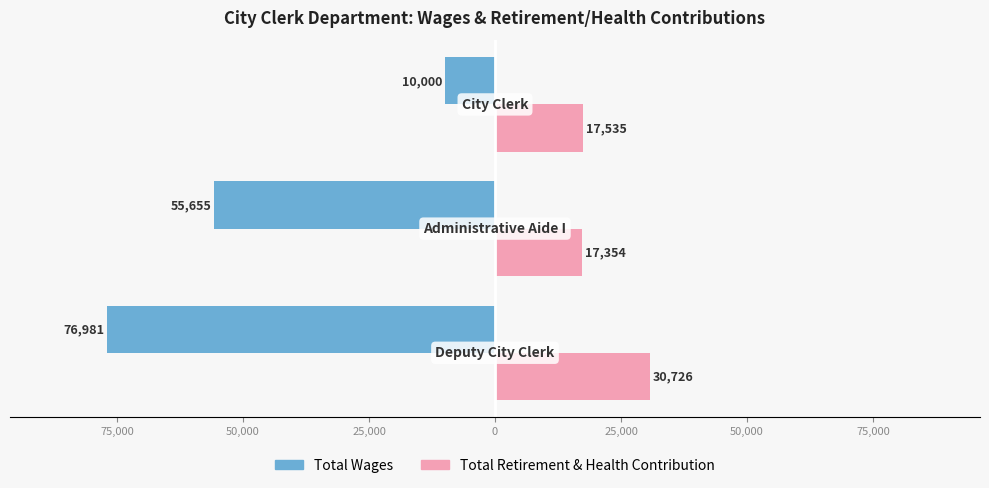

What are all the series names shown in the legend?

Total Wages, Total Retirement & Health Contribution